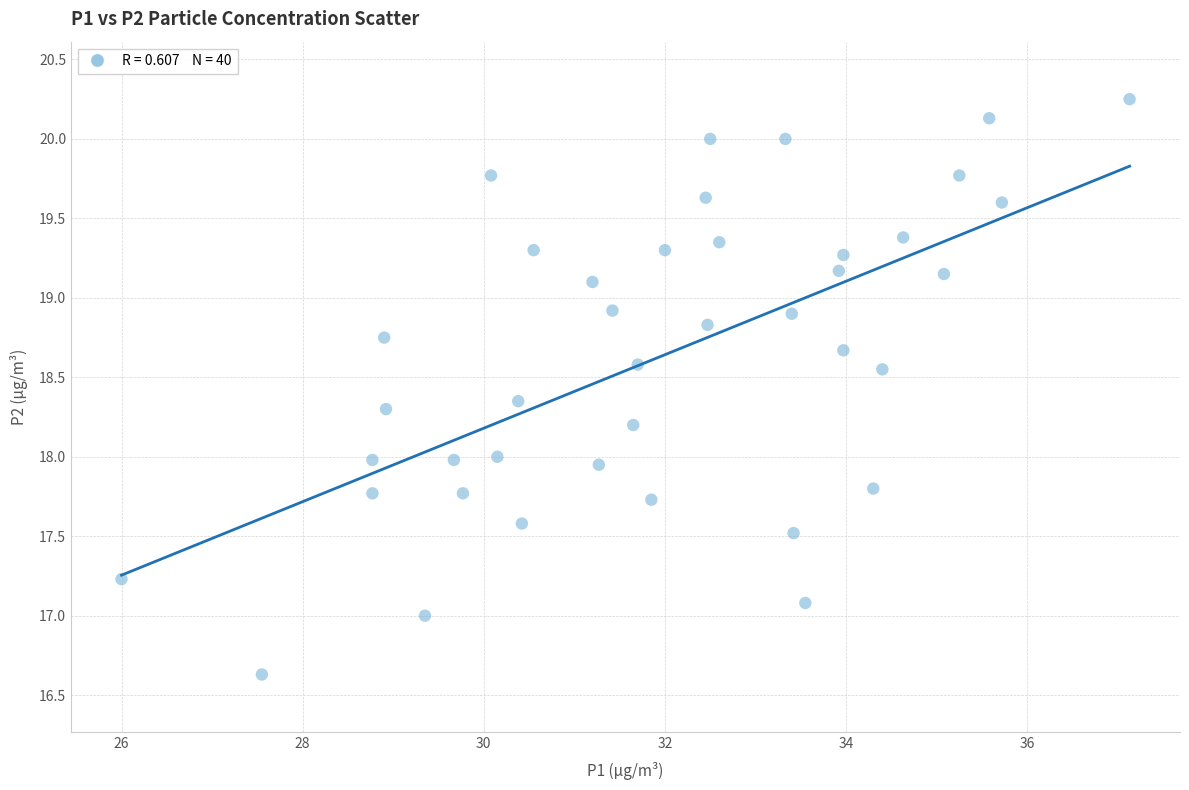

What is the range of Y values (max minus min)?

3.6